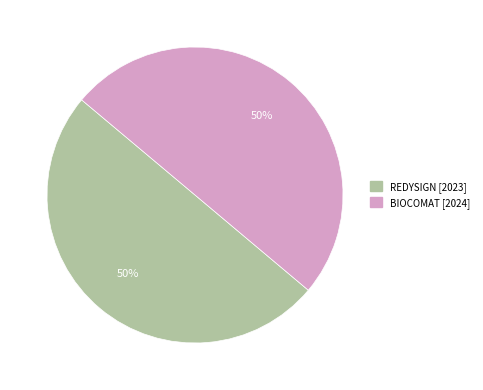

The BIOCOMAT slice represents 59% of the pie. True or false?

False